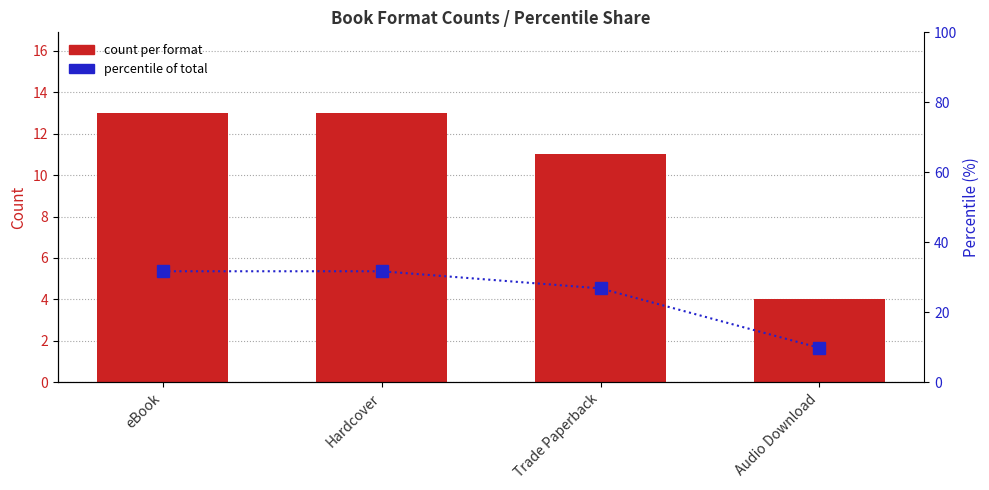

What is the difference between the maximum and minimum values in the count per format series?

9.0